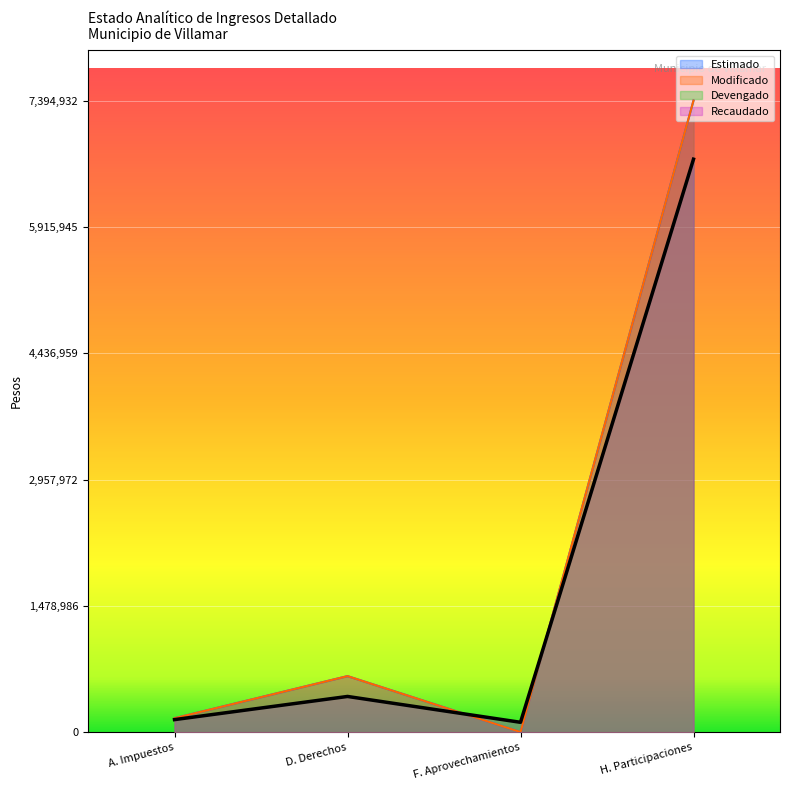

What are all the series names shown in the legend?

Estimado, Modificado, Devengado, Recaudado